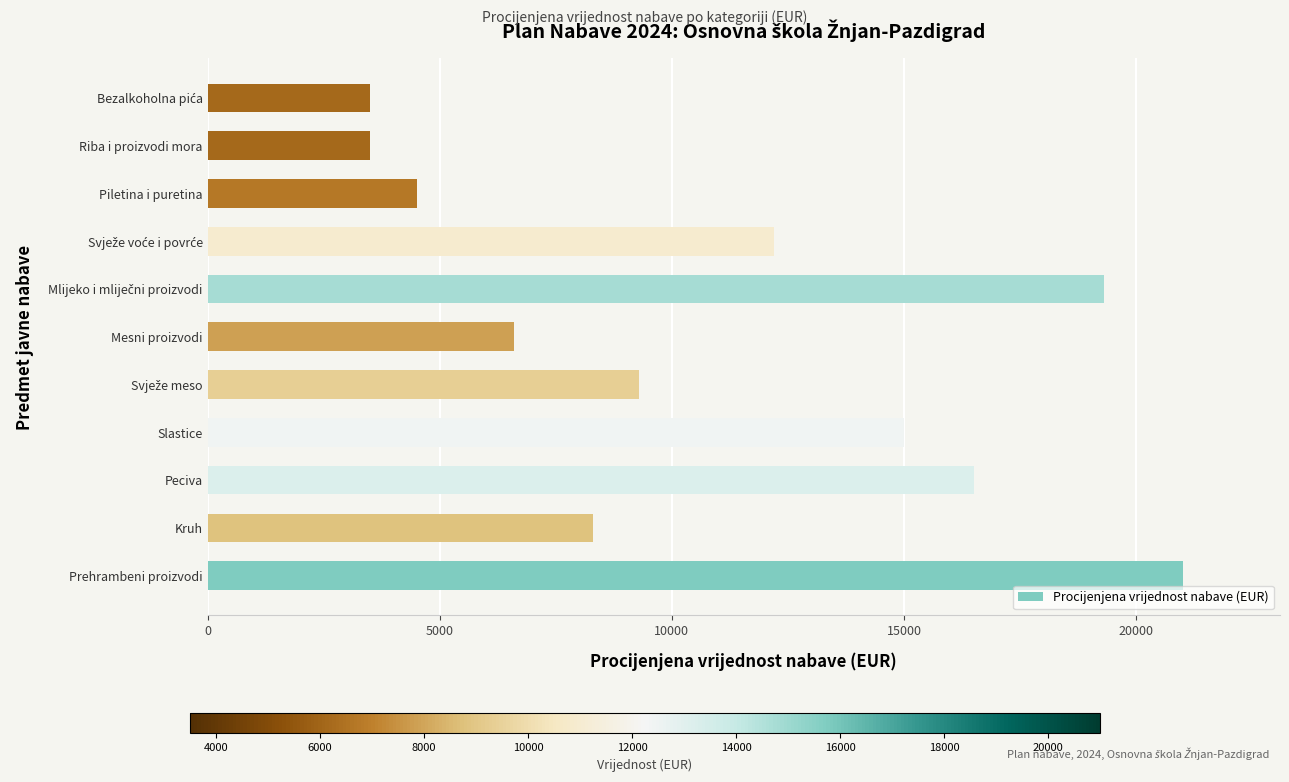

What is the change in value from Peciva to Mesni proizvodi?

-9900